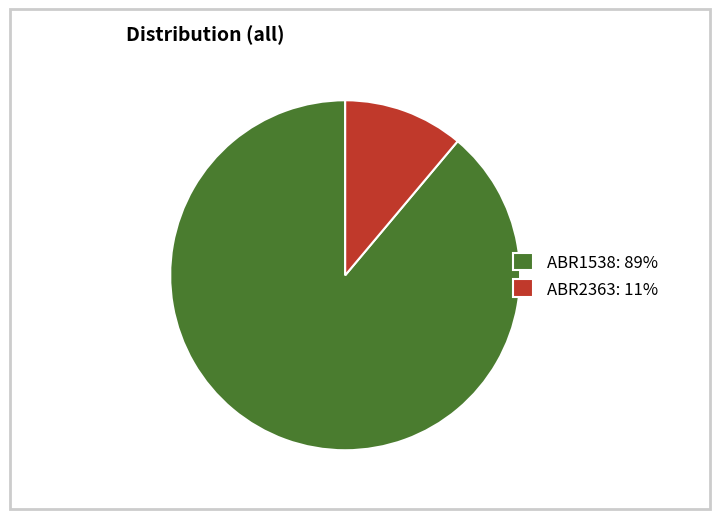

The ABR2363 slice represents 1% of the pie. True or false?

False